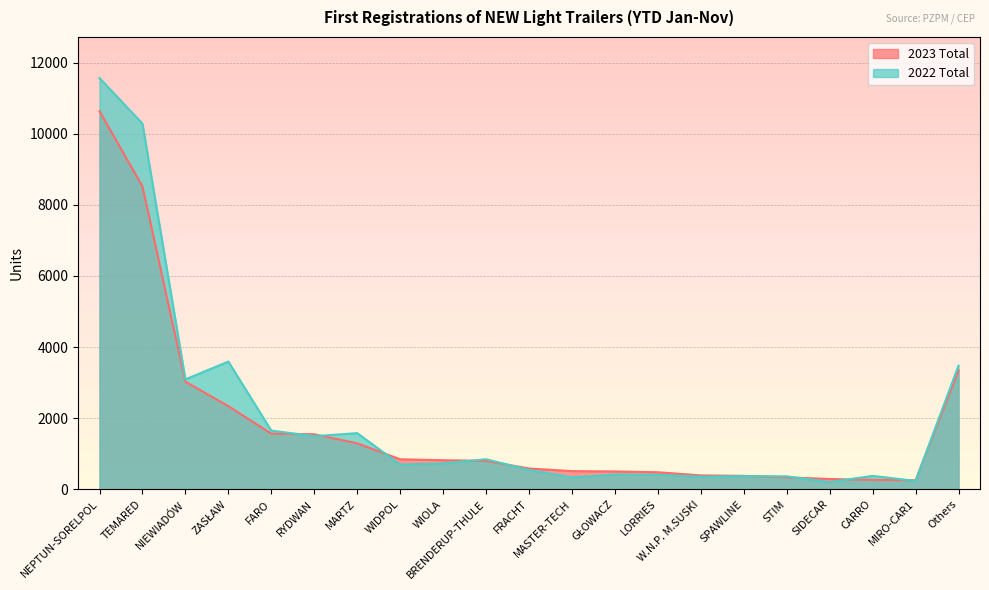

What is the total value across all series at TEMARED?

18802